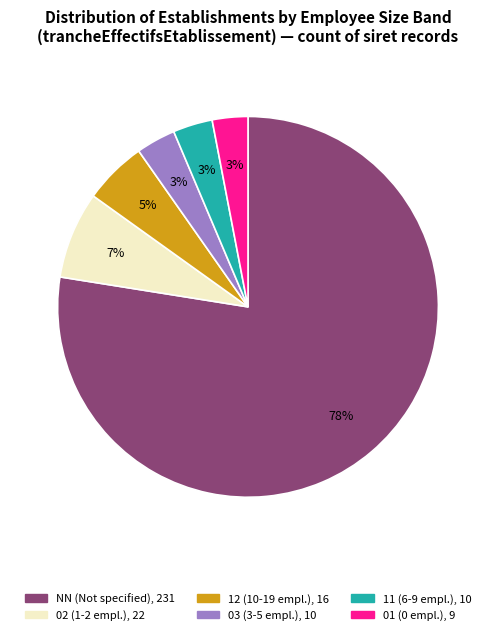

How many slices are in this pie chart?

6